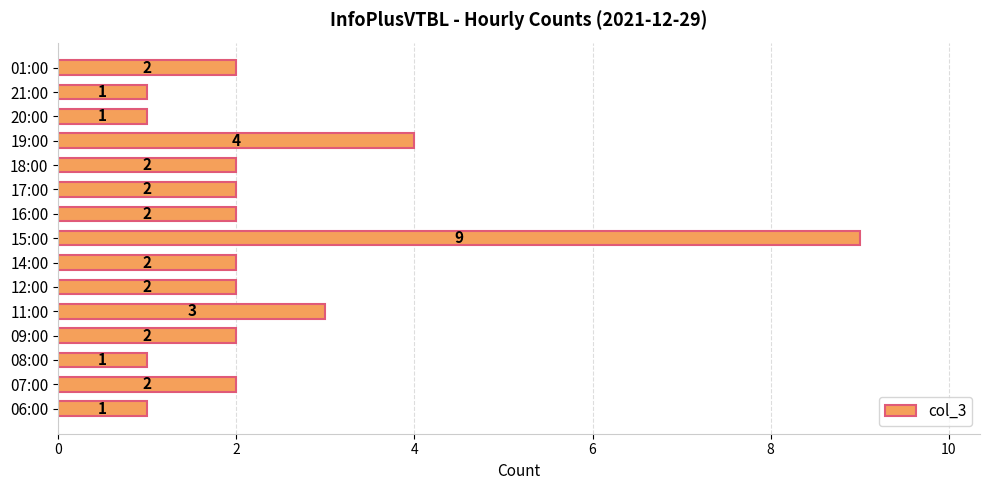

Where is the data nearest to the value 5?

19:00